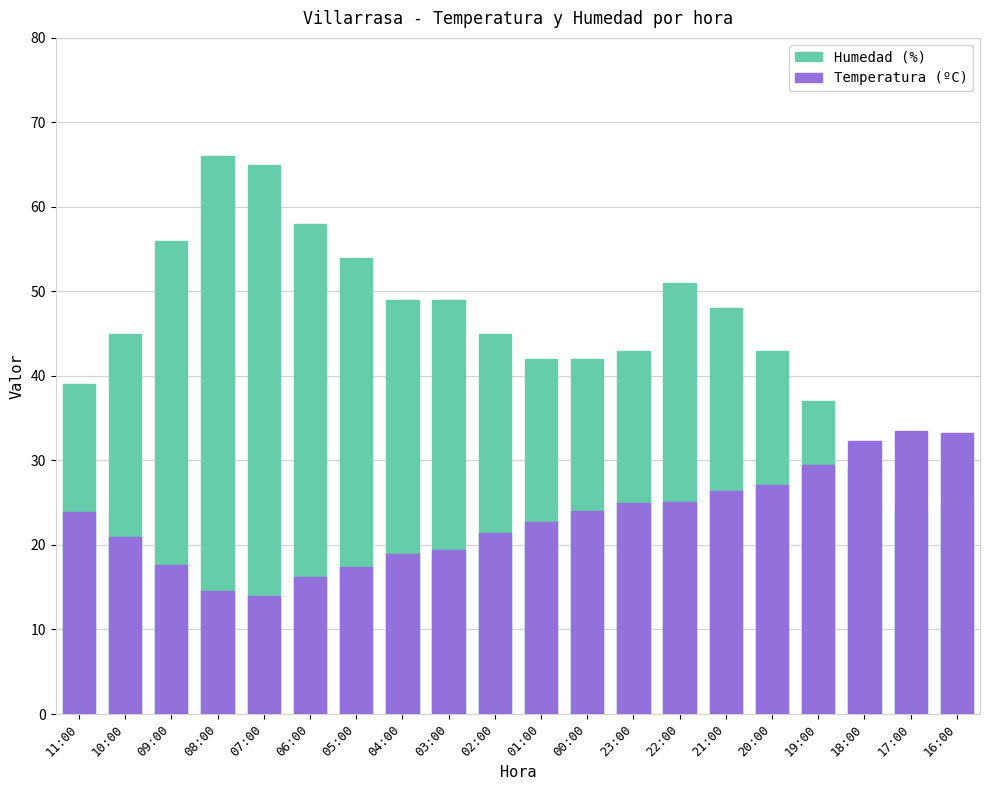

What is the value of the Temperatura (ºC) bar at the 10th from the left?

21.4